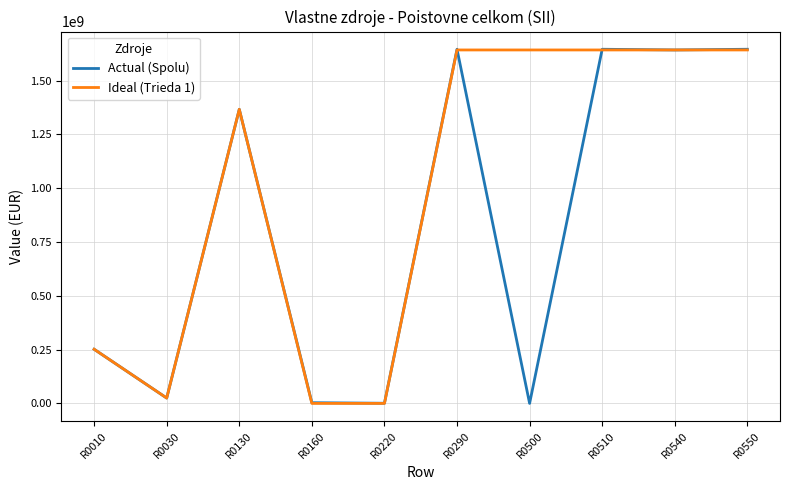

Where is the first local maximum for Actual (Spolu)?

R0130